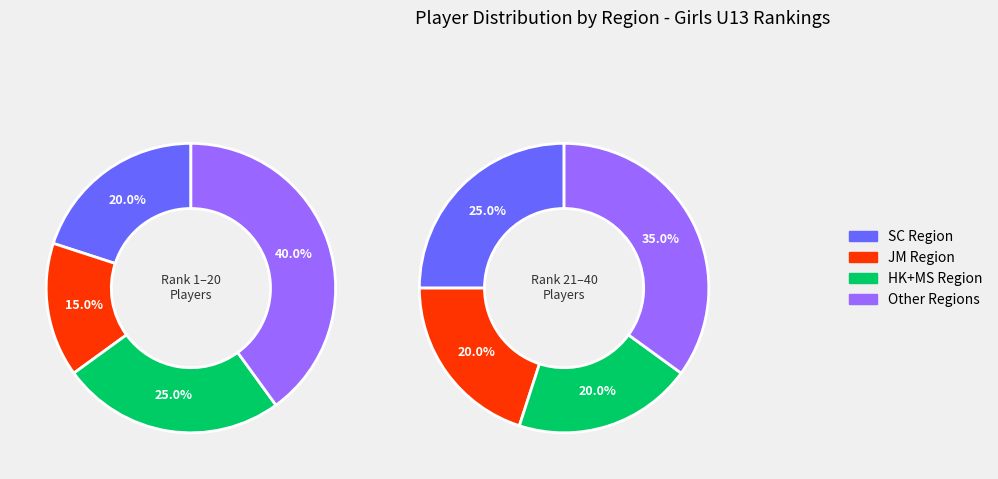

Does any single category account for the majority?

No